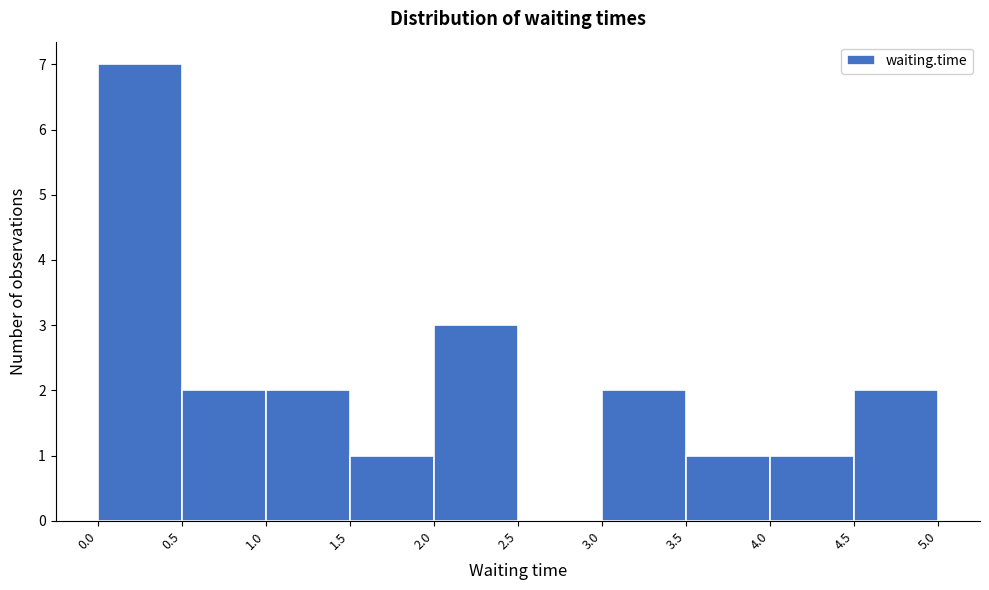

What is the height of the bar covering 2.0 to 2.5 on the x-axis? The values are not printed on the chart, so give them approximately, as read against the axis.

3